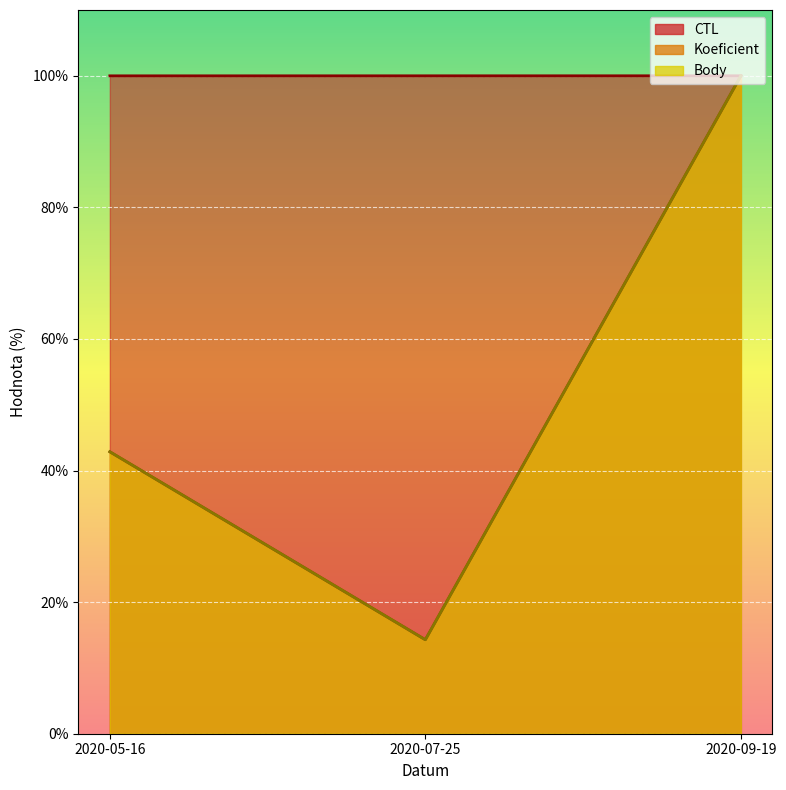

Where does the Koeficient series first go above 42?

2020-05-16